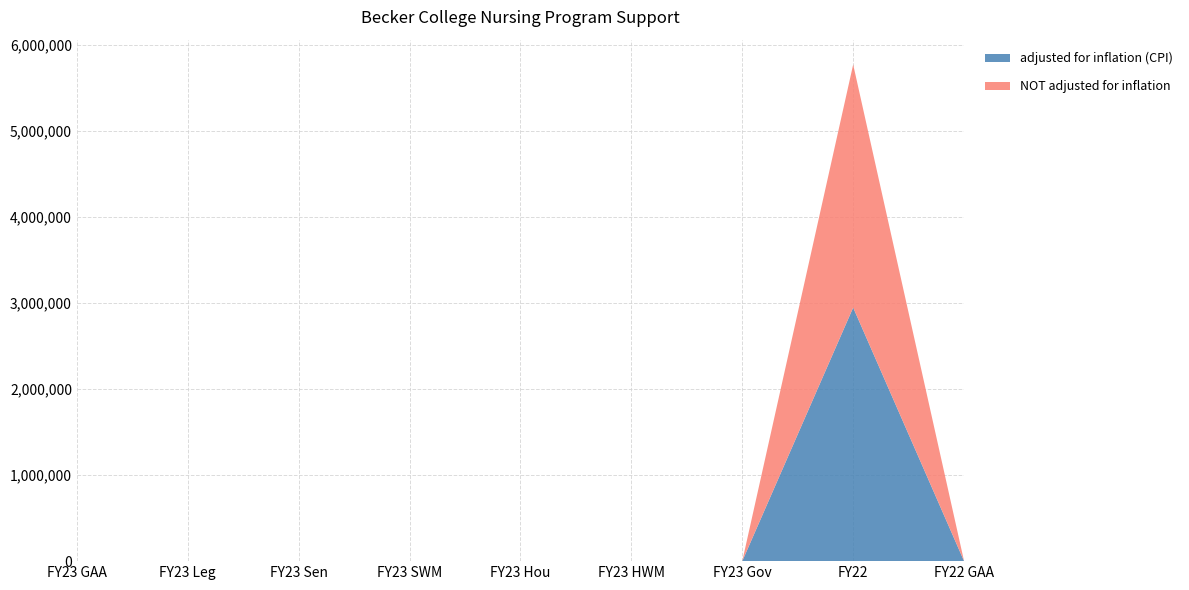

Reading left to right, list all the values displayed in this chart.

adjusted for inflation (CPI): FY23 GAA=0	FY23 Leg=0	FY23 Sen=0	FY23 SWM=0	FY23 Hou=0	FY23 HWM=0	FY23 Gov=0	FY22=2947216	FY22 GAA=0
NOT adjusted for inflation: FY23 GAA=0	FY23 Leg=0	FY23 Sen=0	FY23 SWM=0	FY23 Hou=0	FY23 HWM=0	FY23 Gov=0	FY22=2825000	FY22 GAA=0